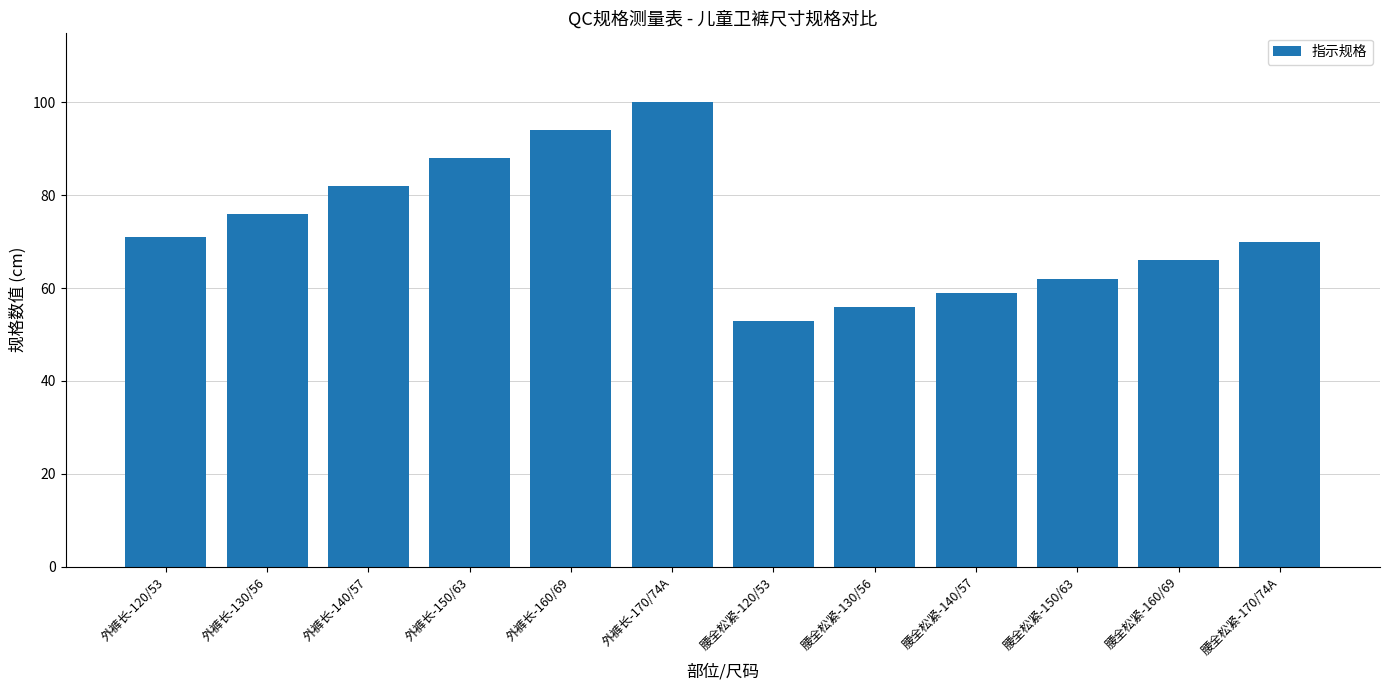

What is the approximate value at 外裤长-130/56, to the nearest 5?

75